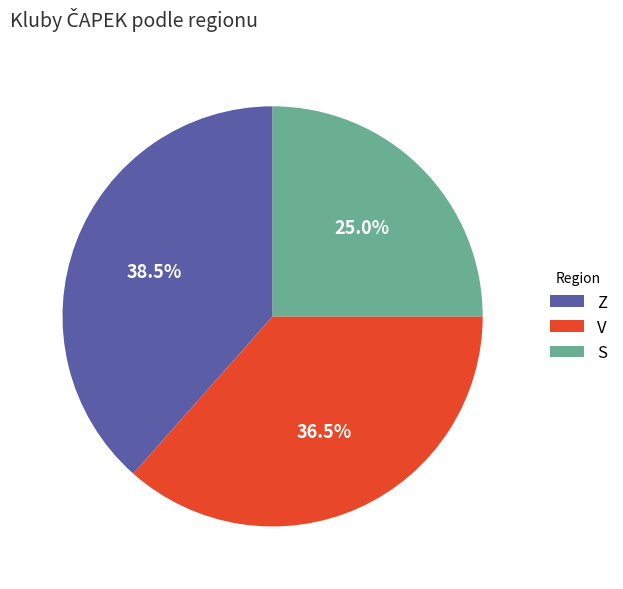

What is the ratio of the value at Z to the value at V?

1.1